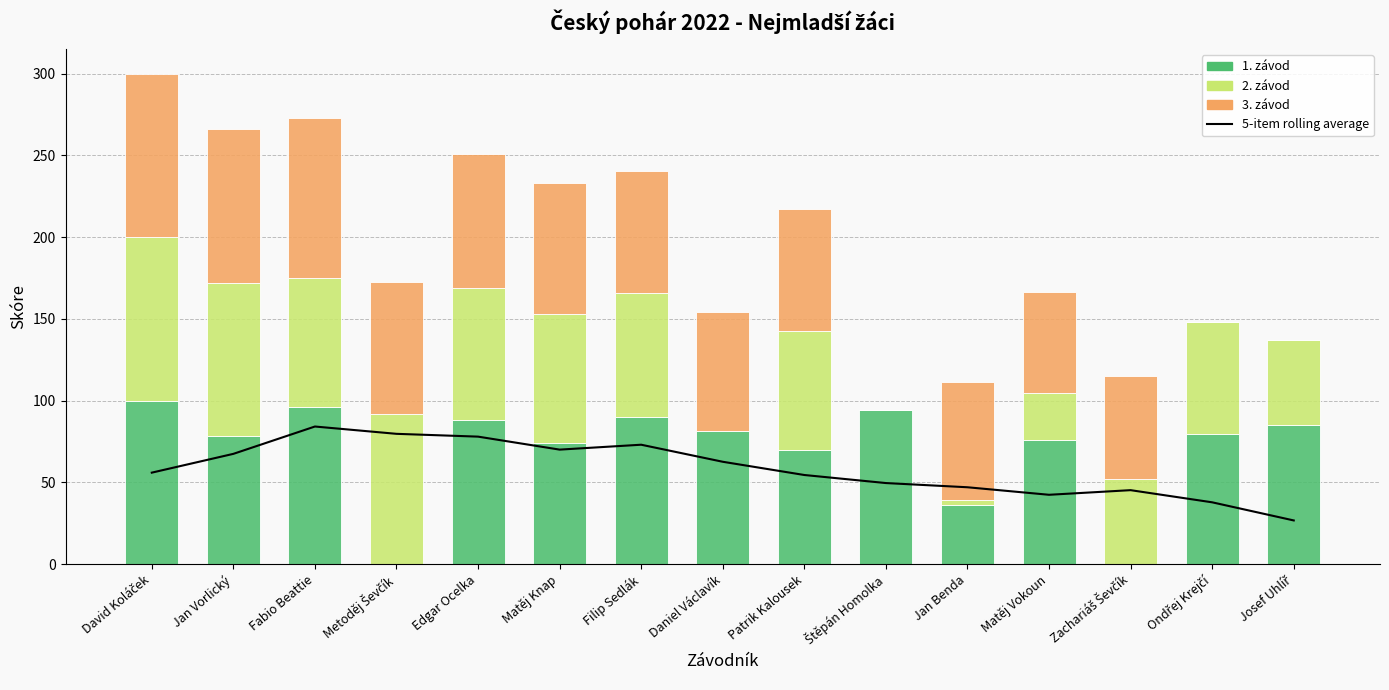

At which category is the sum across all series the highest?

Fabio Beattie